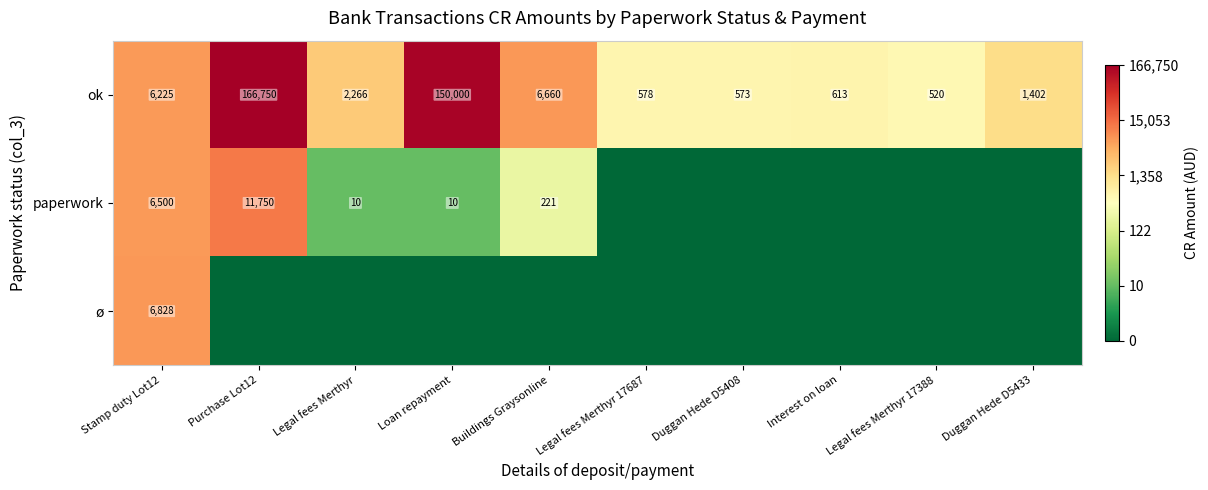

What is the sum of the ok values at Buildings Graysonline and Legal fees Merthyr 17388?

7180